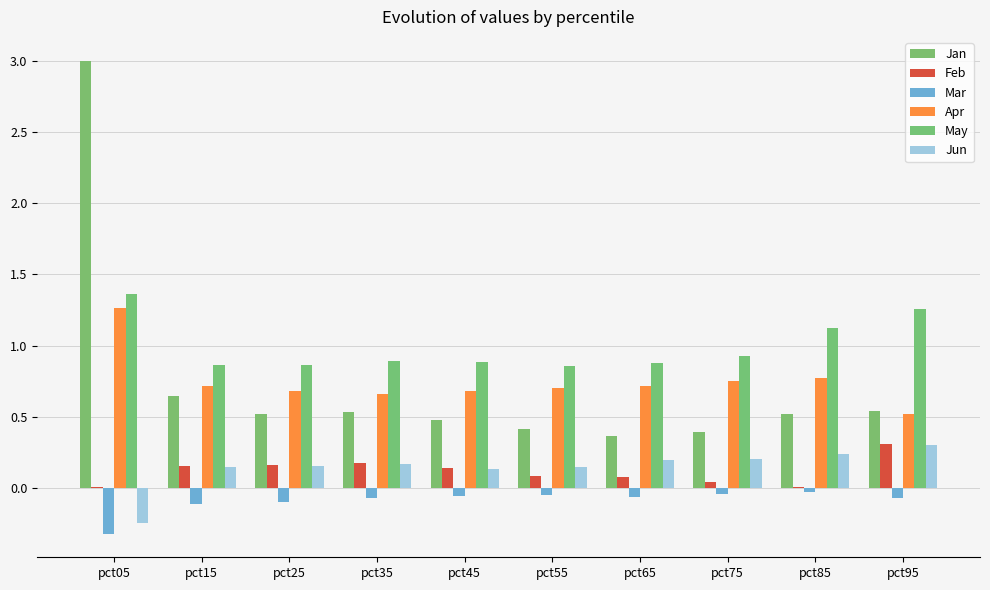

Are the bars horizontal?

No